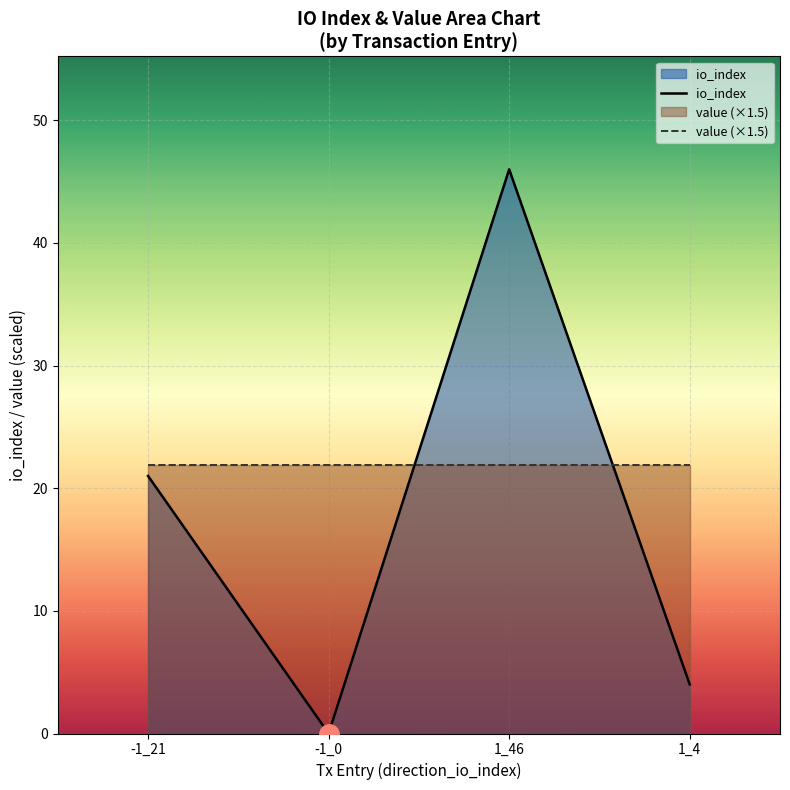

Reading left to right, list all the values displayed in this chart.

io_index: -1_21=21.0	-1_0=0.0	1_46=46.0	1_4=4.0
value (×1.5): -1_21=21.9	-1_0=21.9	1_46=21.9	1_4=21.9